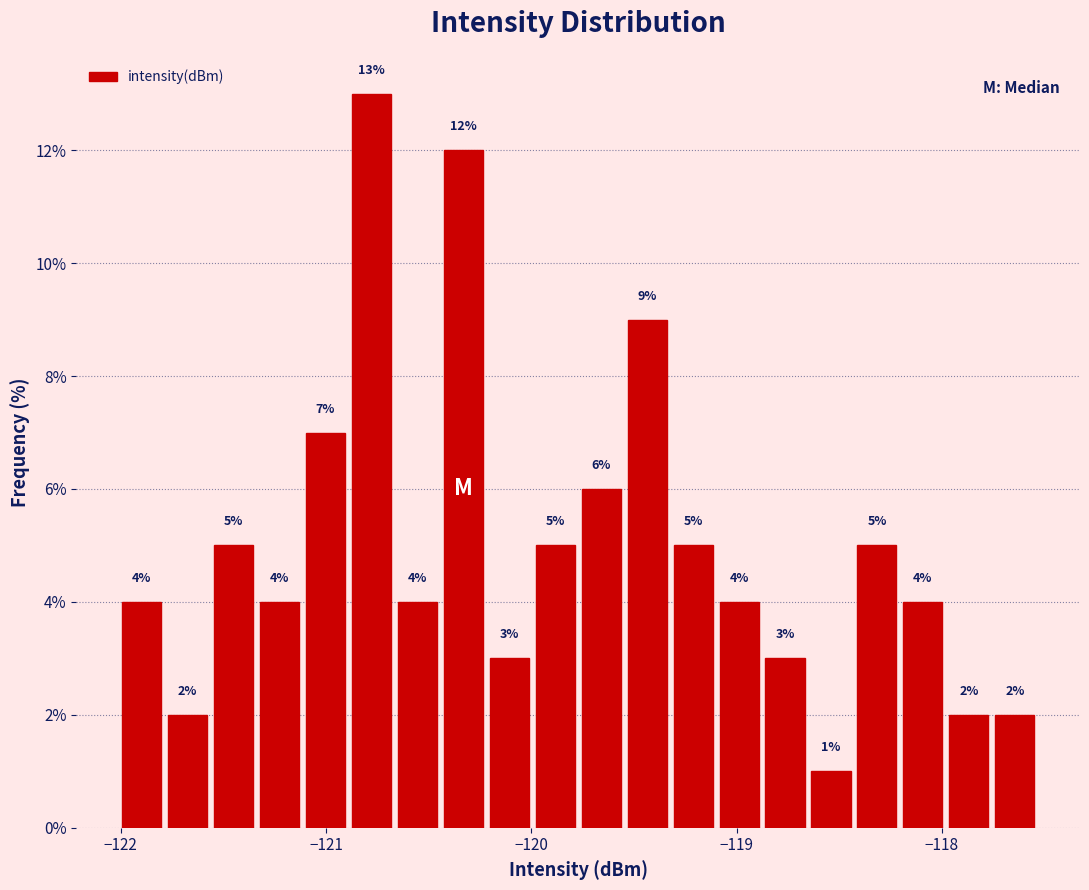

Read against the x-axis, roughly where is the centre of the tallest bar?

-120.8